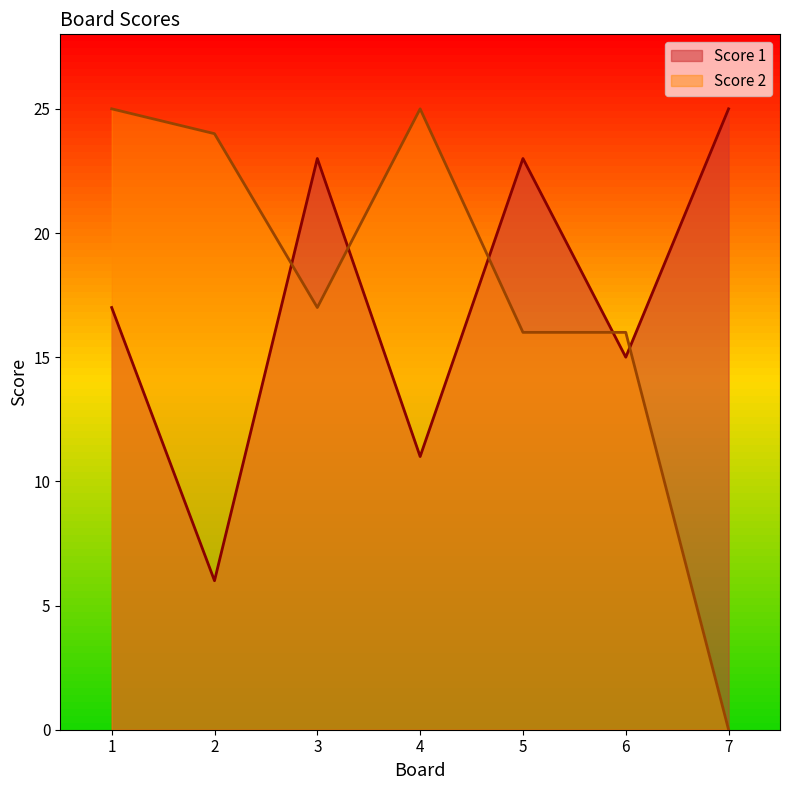

The Score 1 series shows 6 at 2. True or false?

True